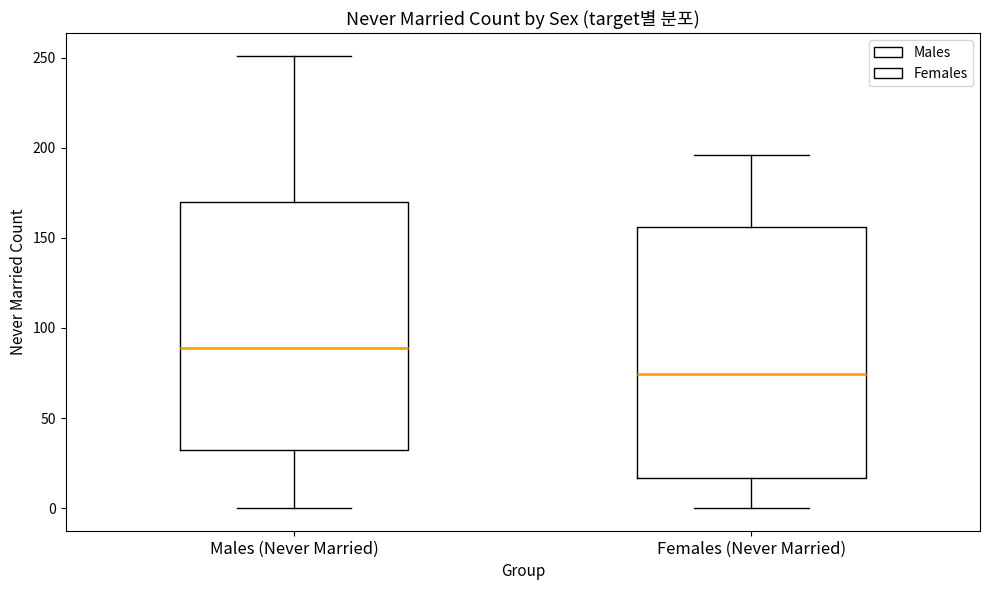

Where is the upper edge of the box for Females (Never Married) on the y-axis? The values are not printed on the chart, so give them approximately, as read against the axis.

155